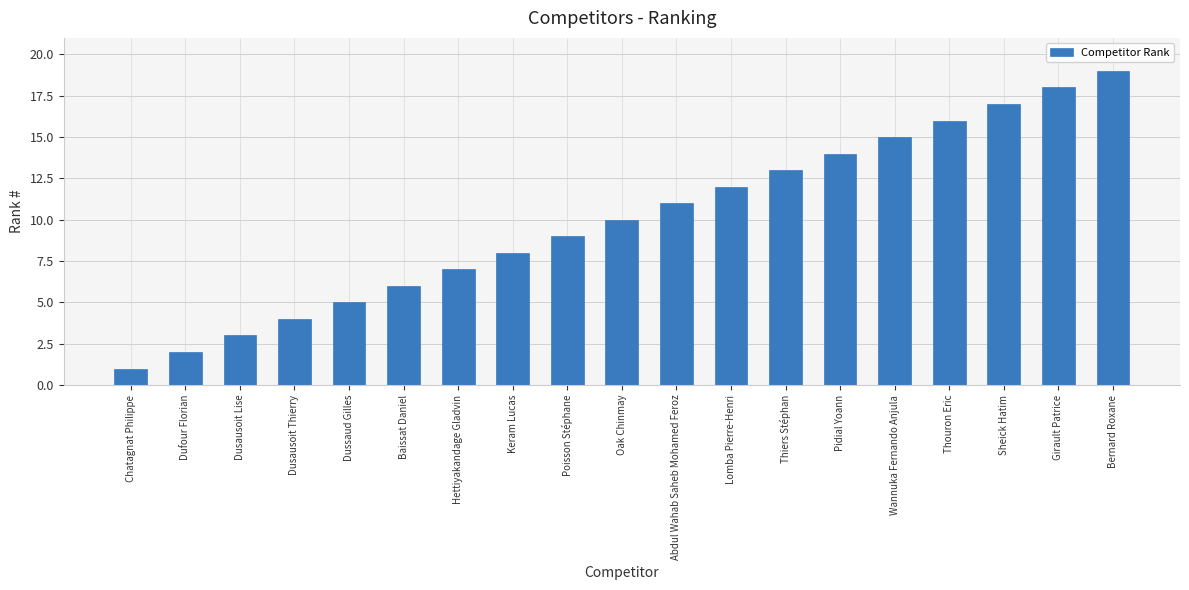

What is the ratio of the value at Dusausoit Thierry to the value at Dussaud Gilles?

0.8